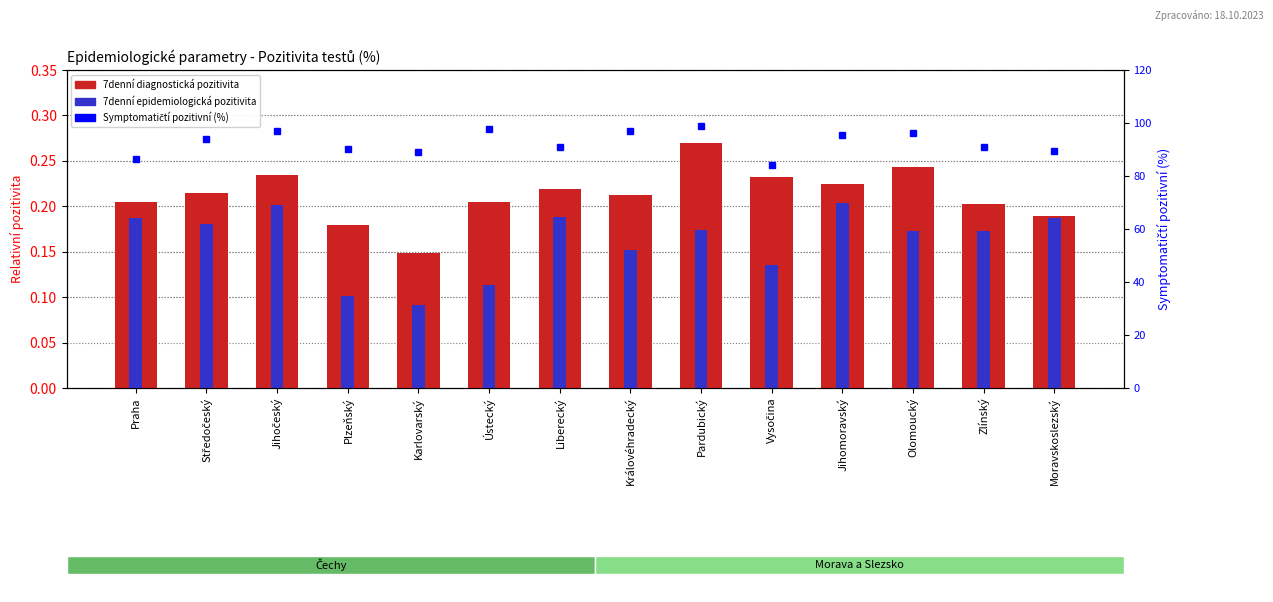

How many bars are there in each group?

3